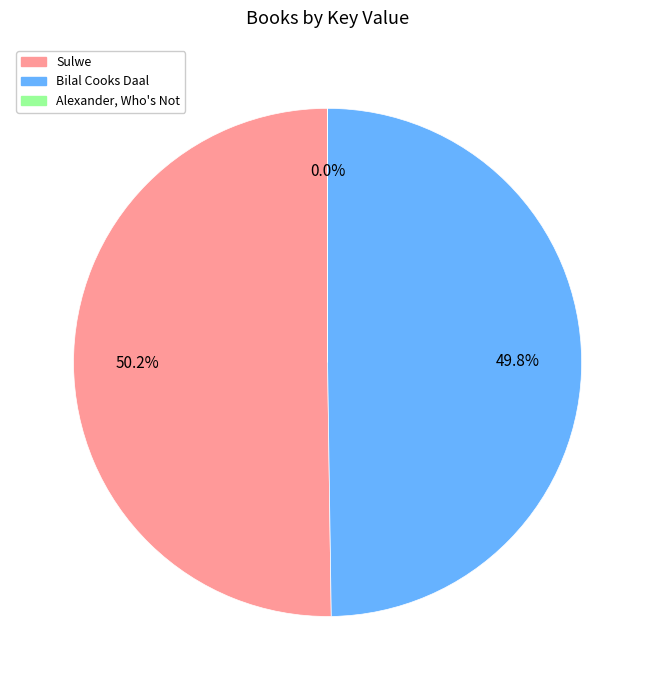

True or false: Bilal Cooks Daal accounts for 37% of the total.

False